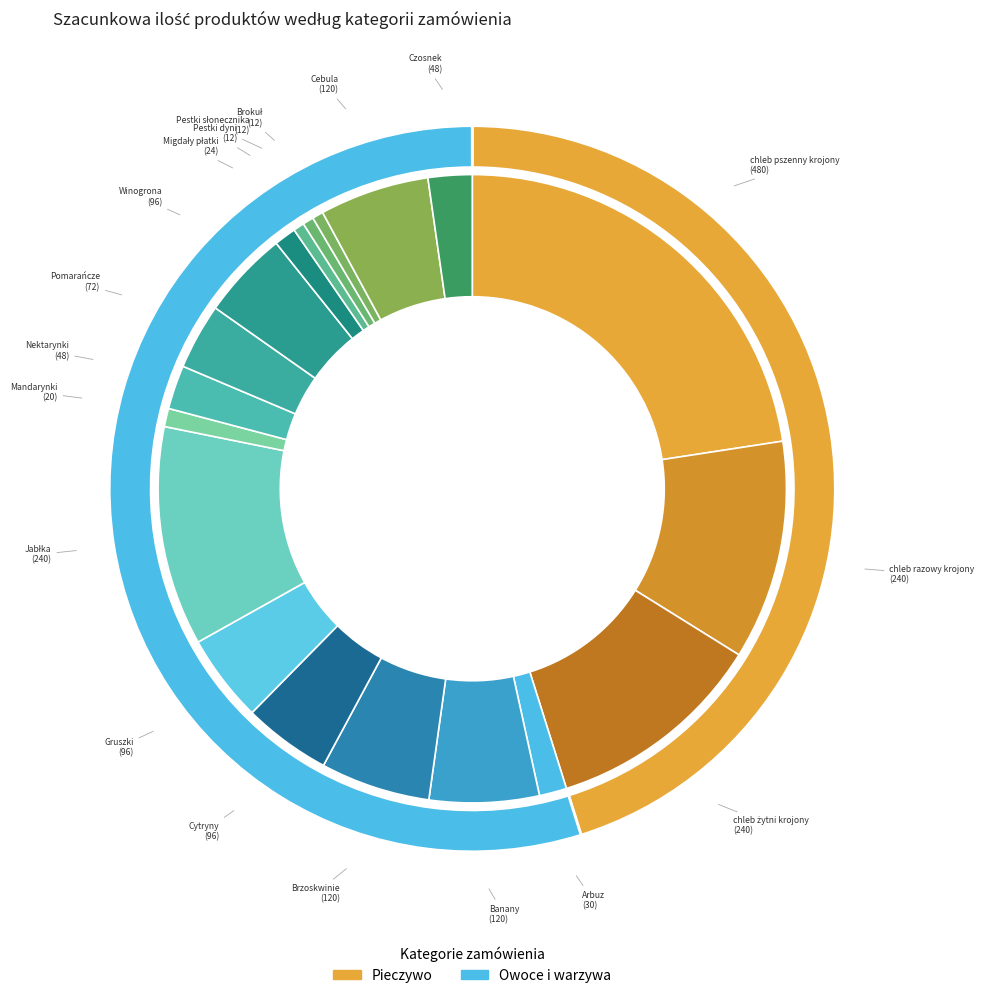

Count the number of slices in the pie.

19